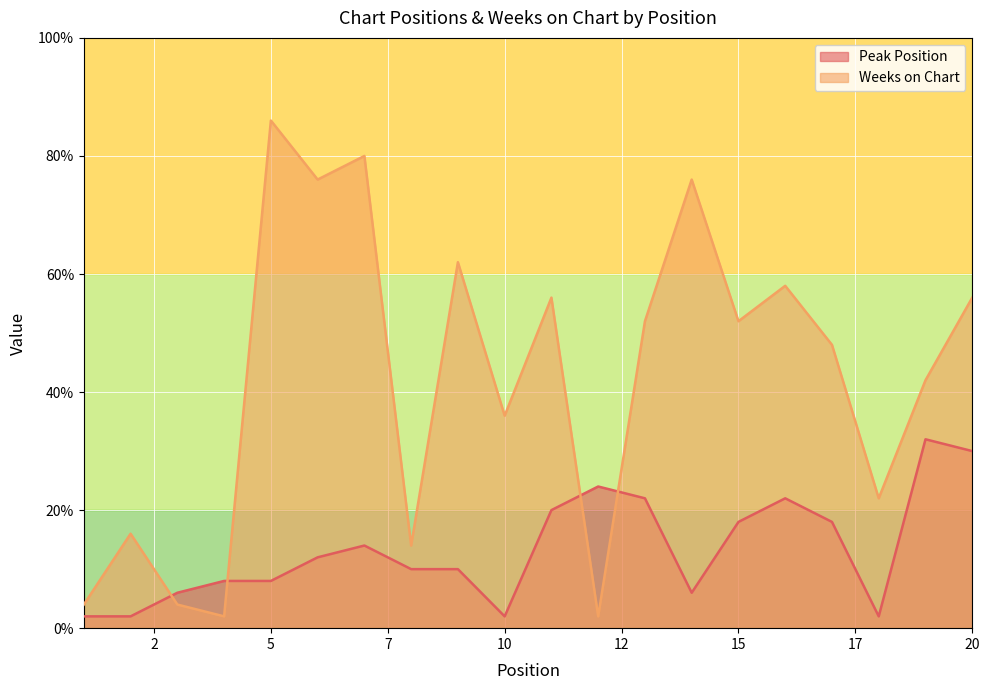

What is the sum of the Peak Position values at 9 and 5?

9